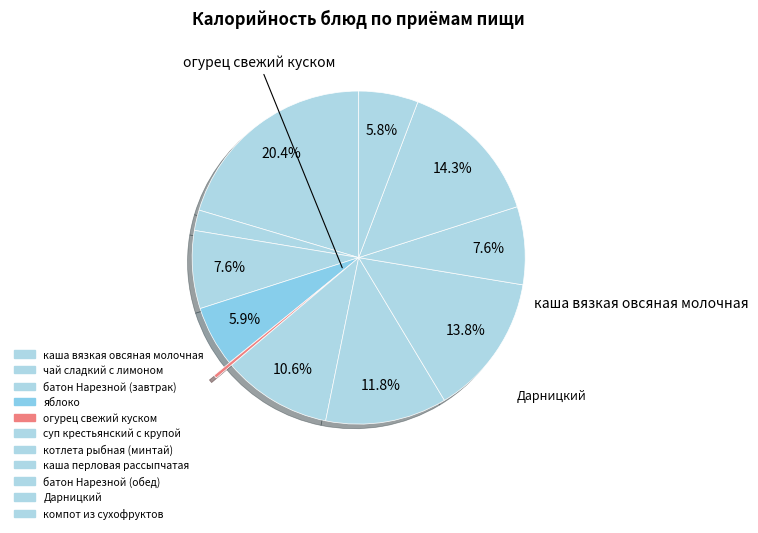

Is there any slice that represents more than half of the pie?

No